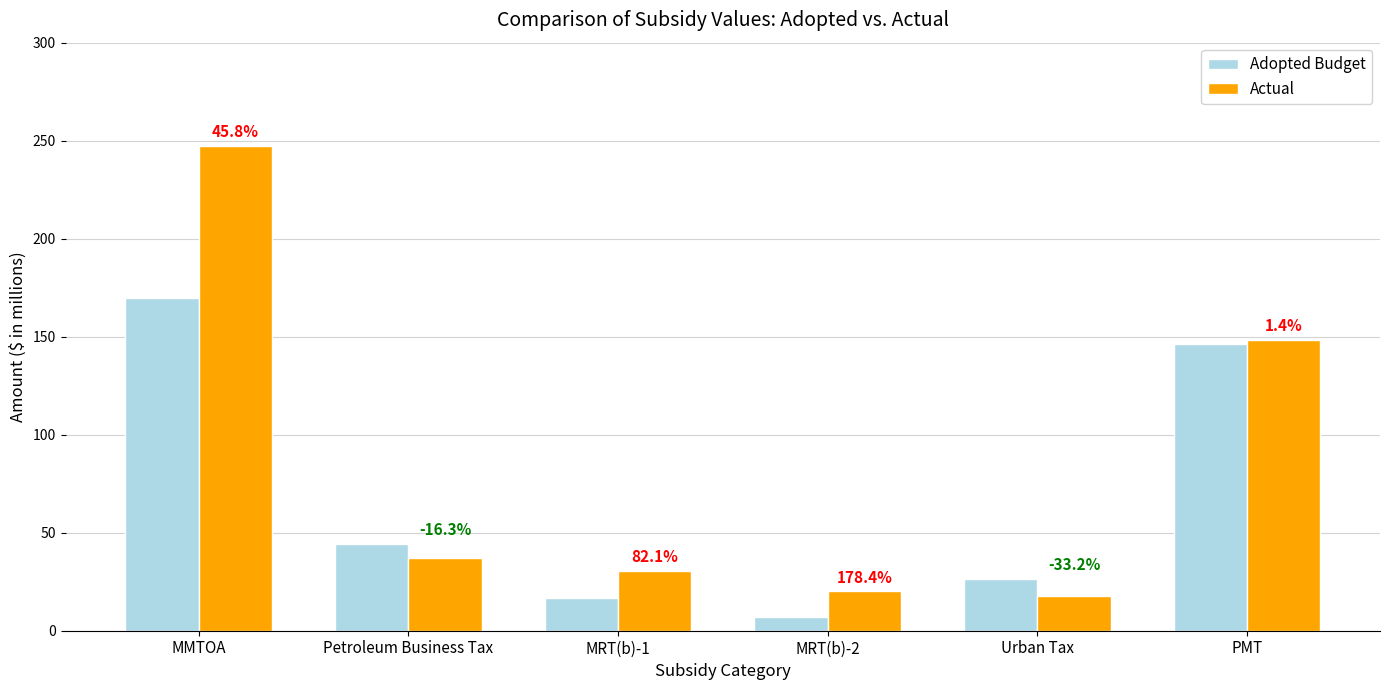

How many bars are there in each group?

2